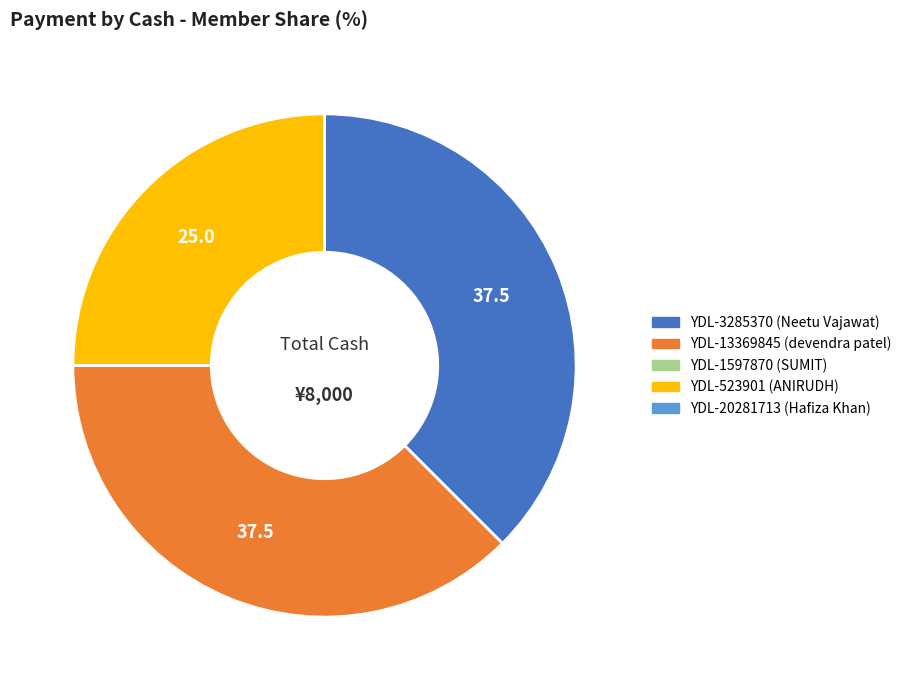

Is there any slice that represents more than half of the pie?

No